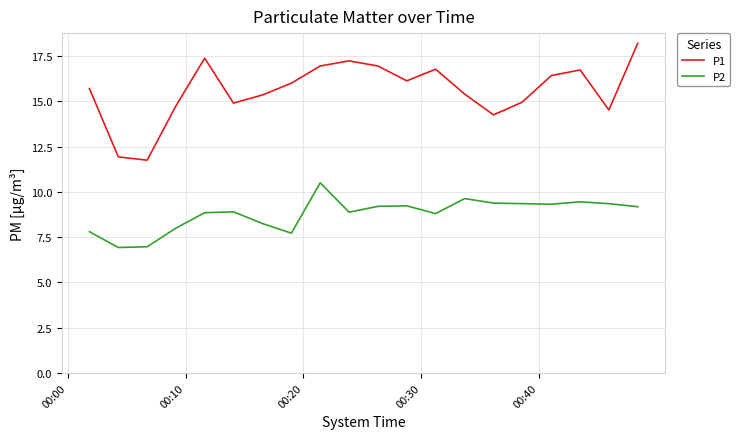

Which series has the widest spread of values?

P1